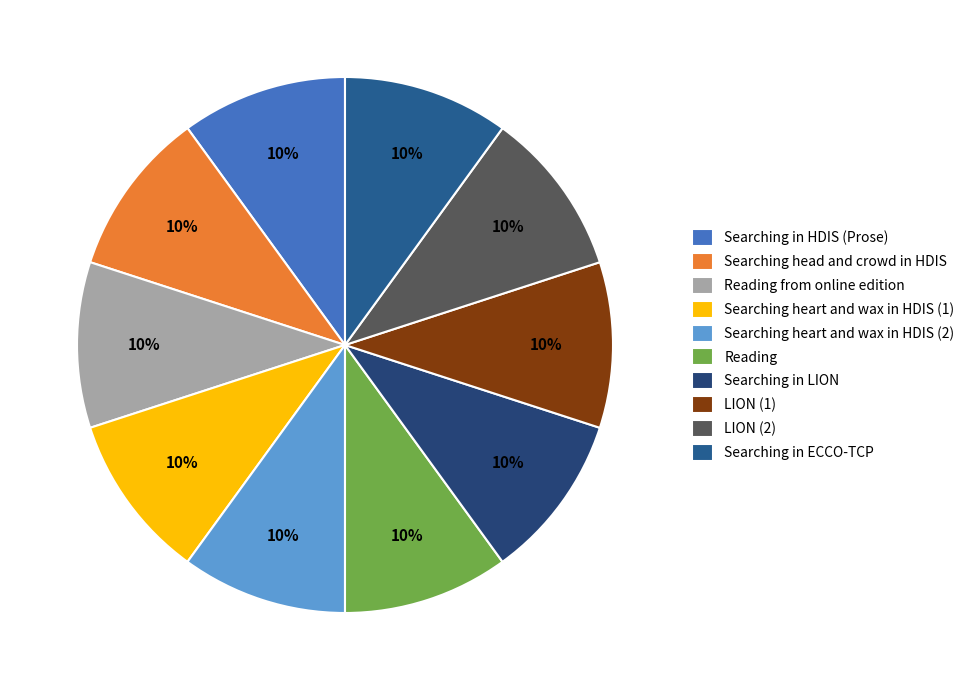

Approximately how many times larger is the value at LION (1) compared to Searching in LION?

1.0